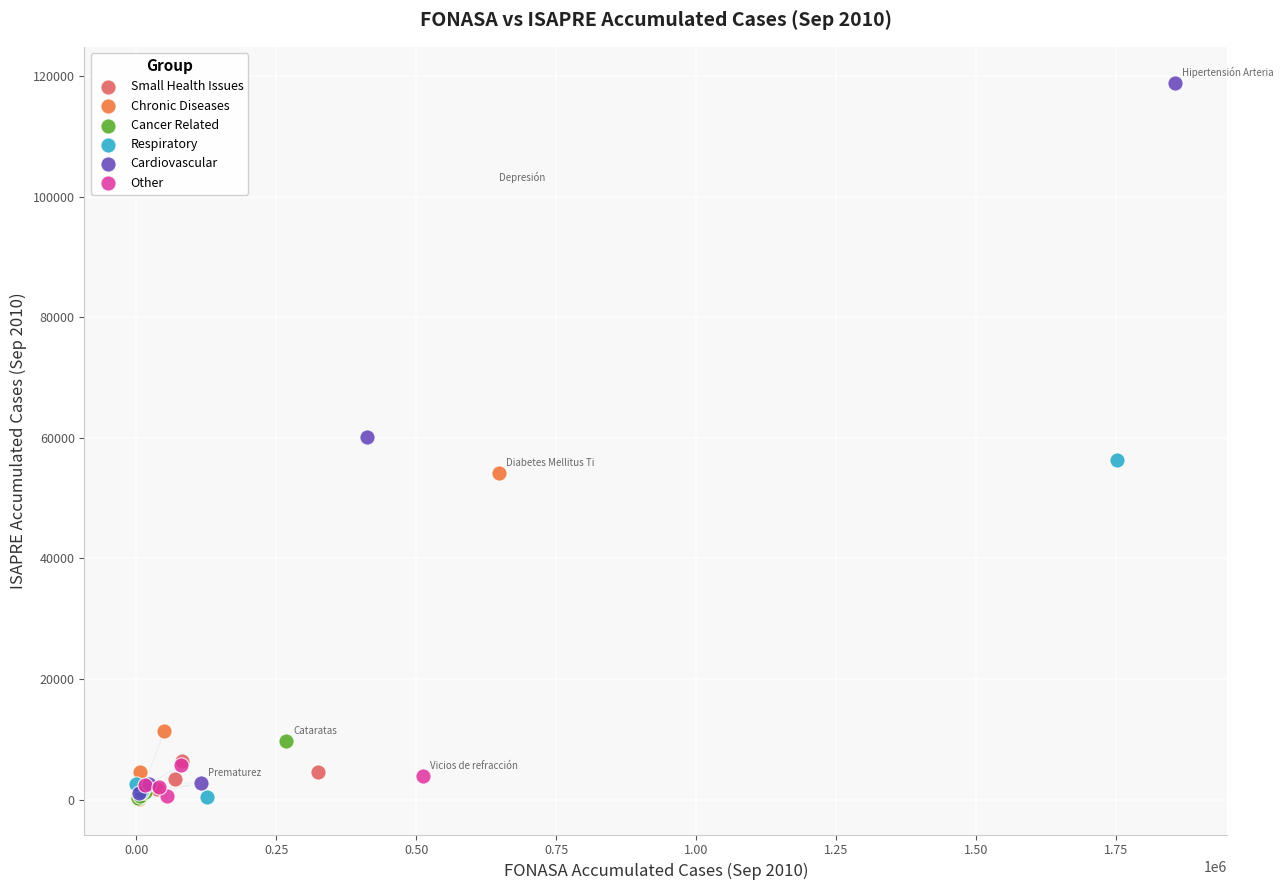

Which series contains the highest Y value?

Cardiovascular